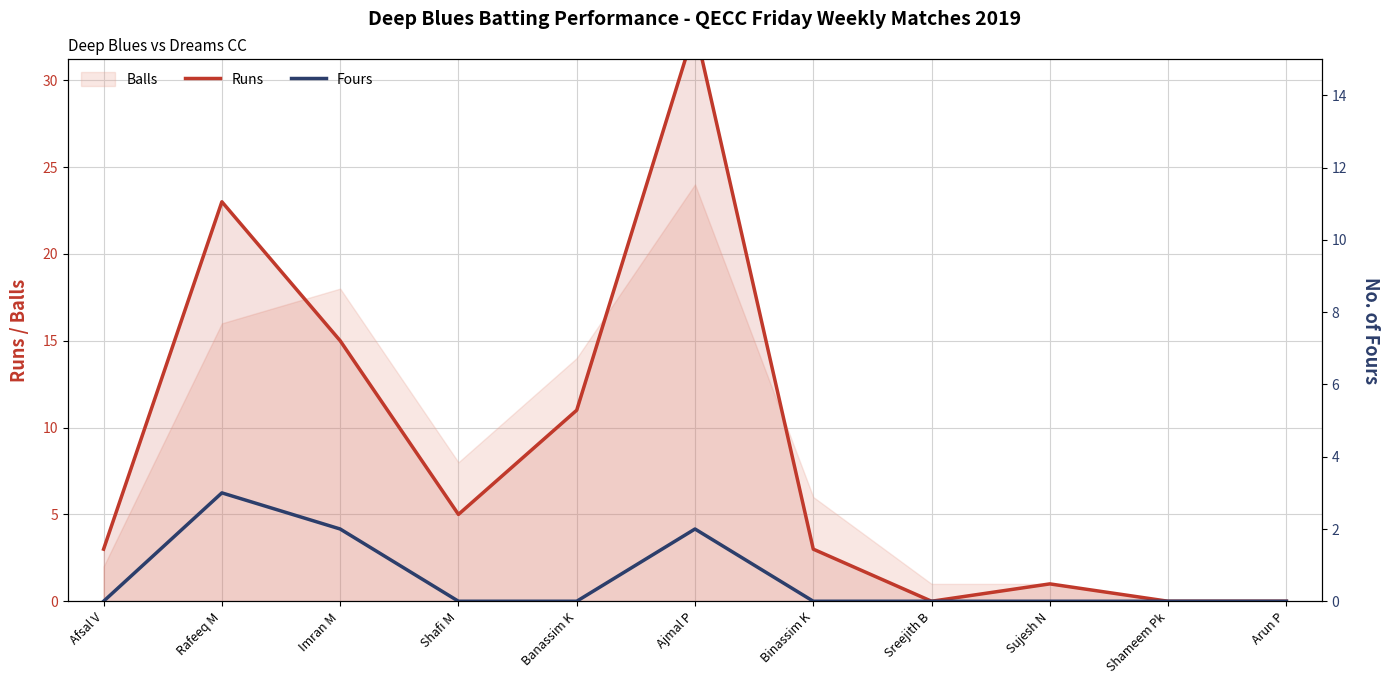

What is the spread (max minus min) of values at Rafeeq M?

20